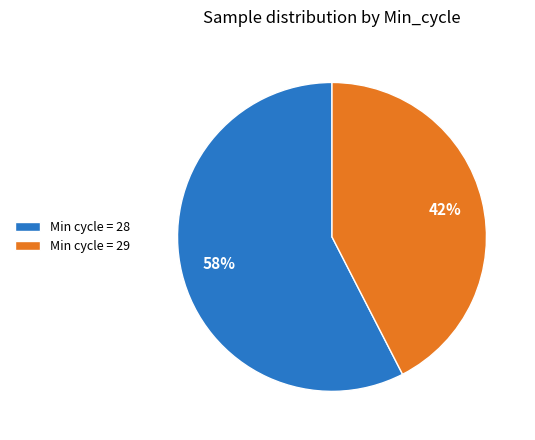

Count the number of slices in the pie.

2